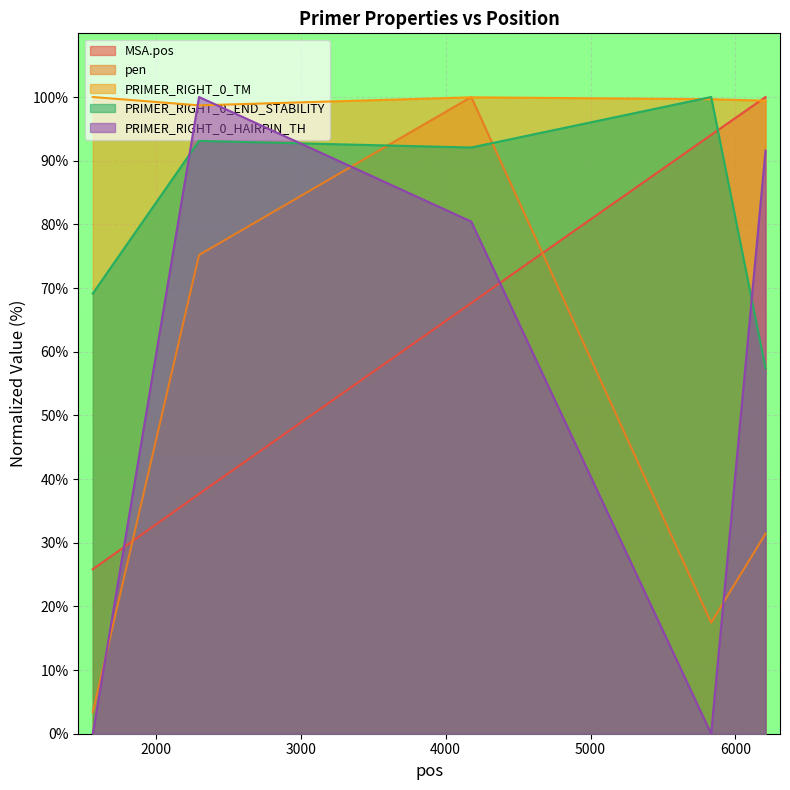

At 6207, list the series in order from largest to smallest.

MSA.pos, PRIMER_RIGHT_0_TM, PRIMER_RIGHT_0_HAIRPIN_TH, PRIMER_RIGHT_0_END_STABILITY, pen